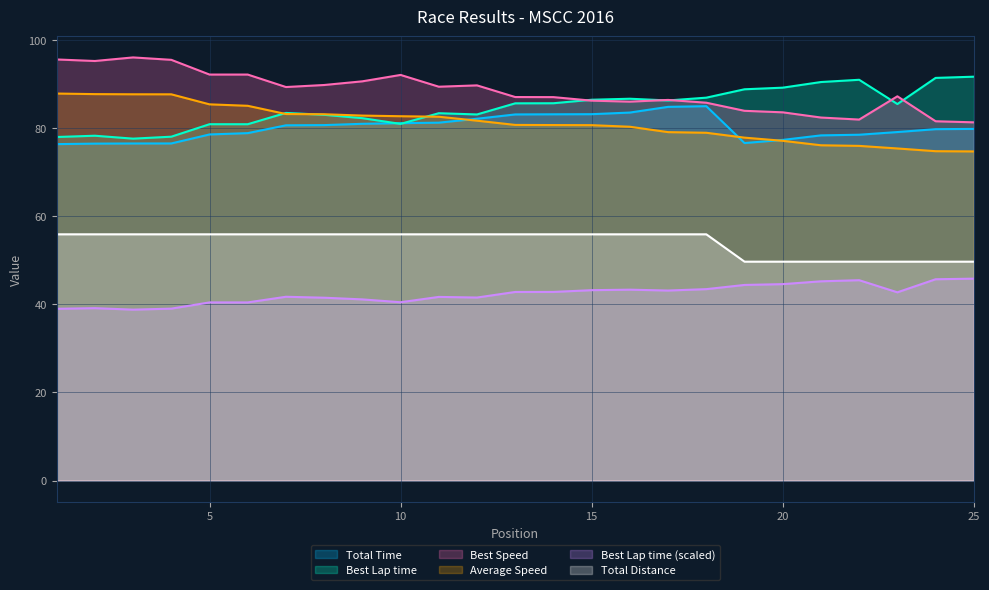

True or false: Average Speed and Best Speed cross at least once.

False